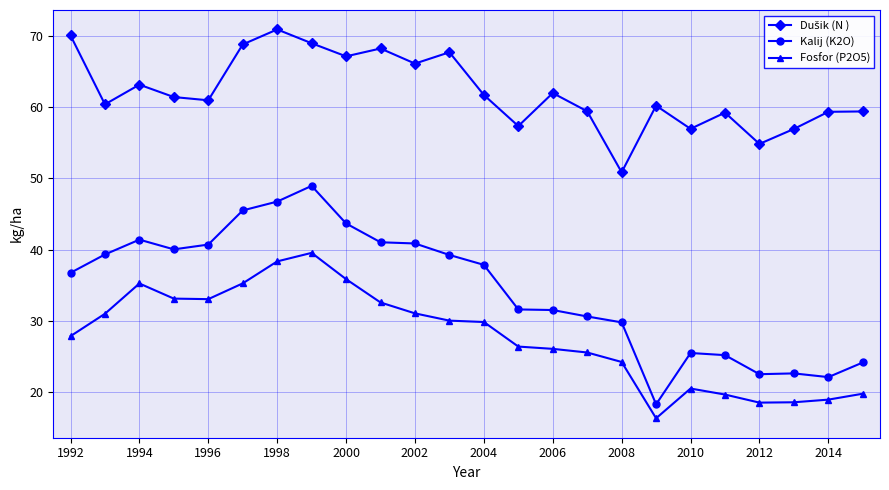

Which series has the largest range (max minus min)?

Kalij (K2O)